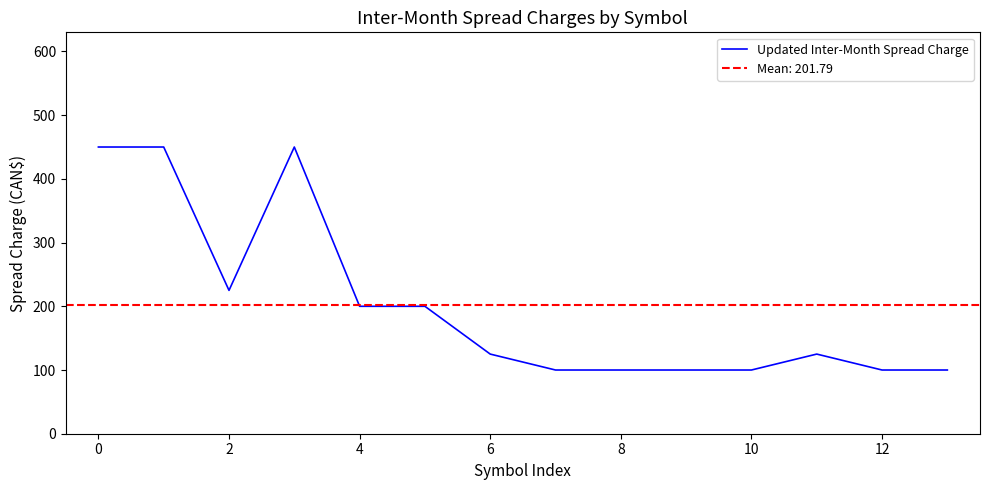

Is it true that Updated Inter-Month Spread Charge equals 647 at 0?

False